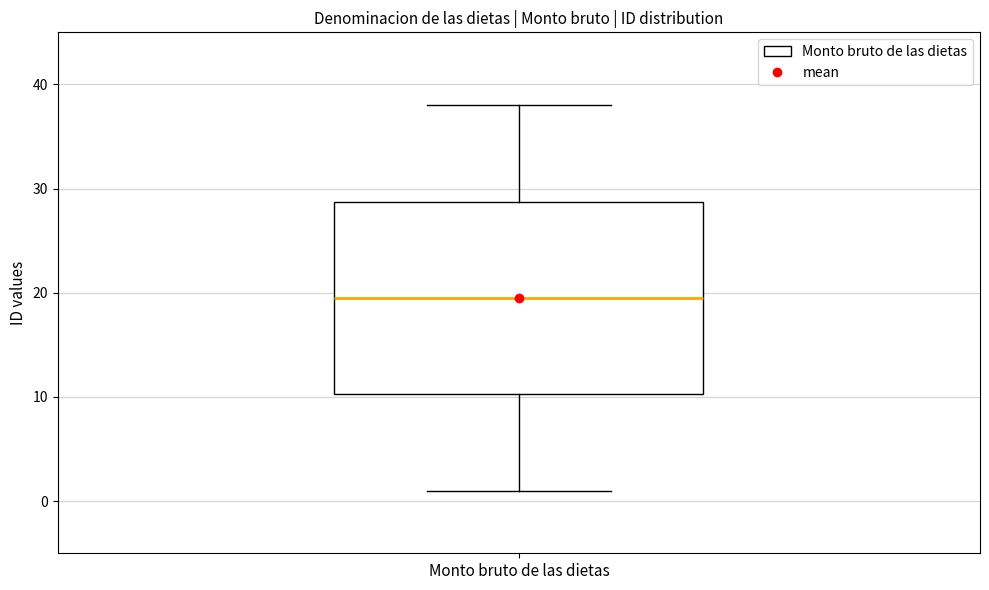

Where is the lower edge of the box for Monto bruto de las dietas on the y-axis? The values are not printed on the chart, so give them approximately, as read against the axis.

10